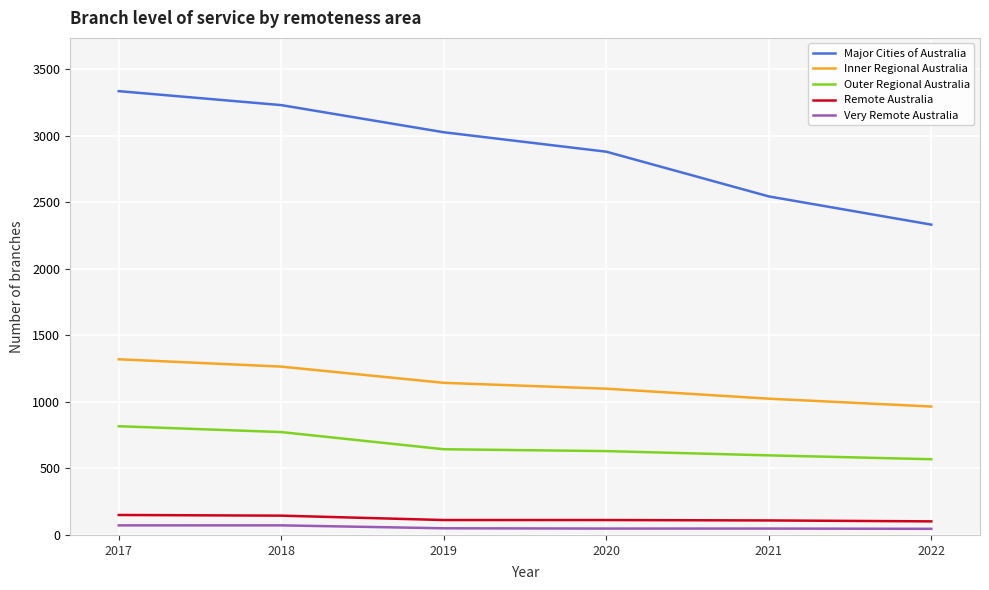

The Inner Regional Australia series shows 1320 at 2017. True or false?

True